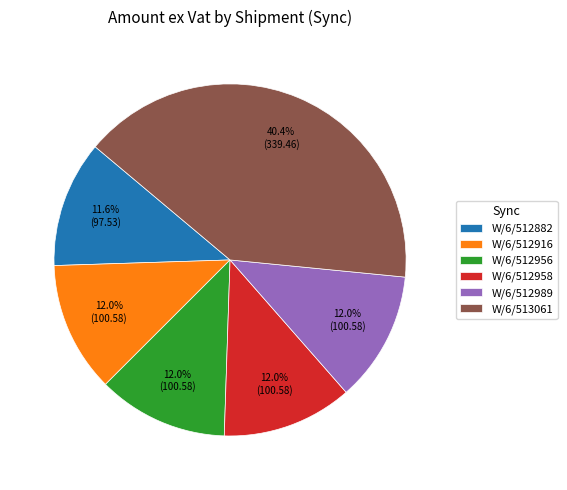

To the nearest percent, what is the average slice percentage?

17%